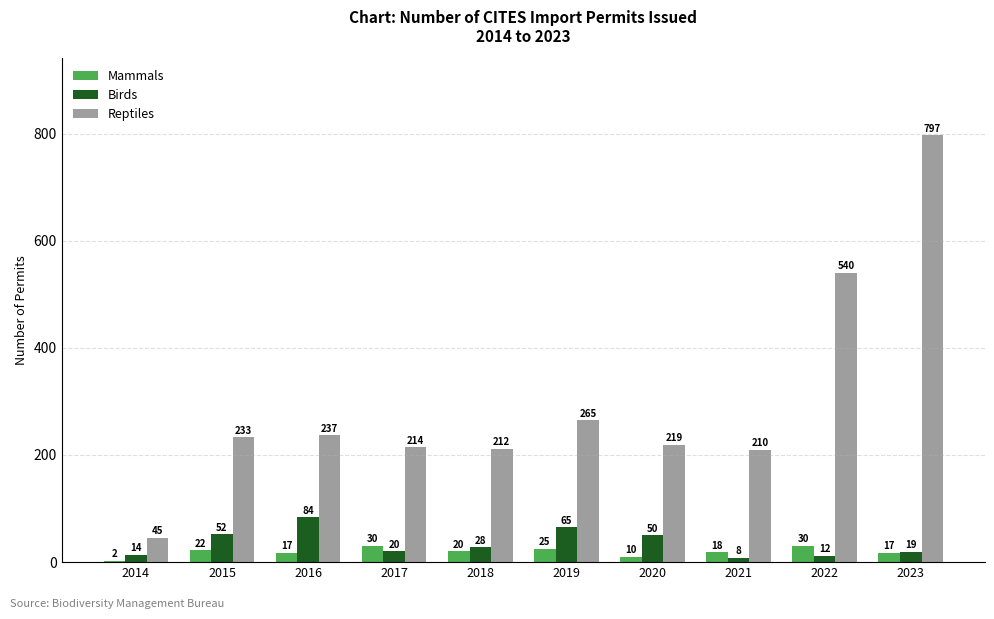

At which category is the sum across all series the highest?

2023